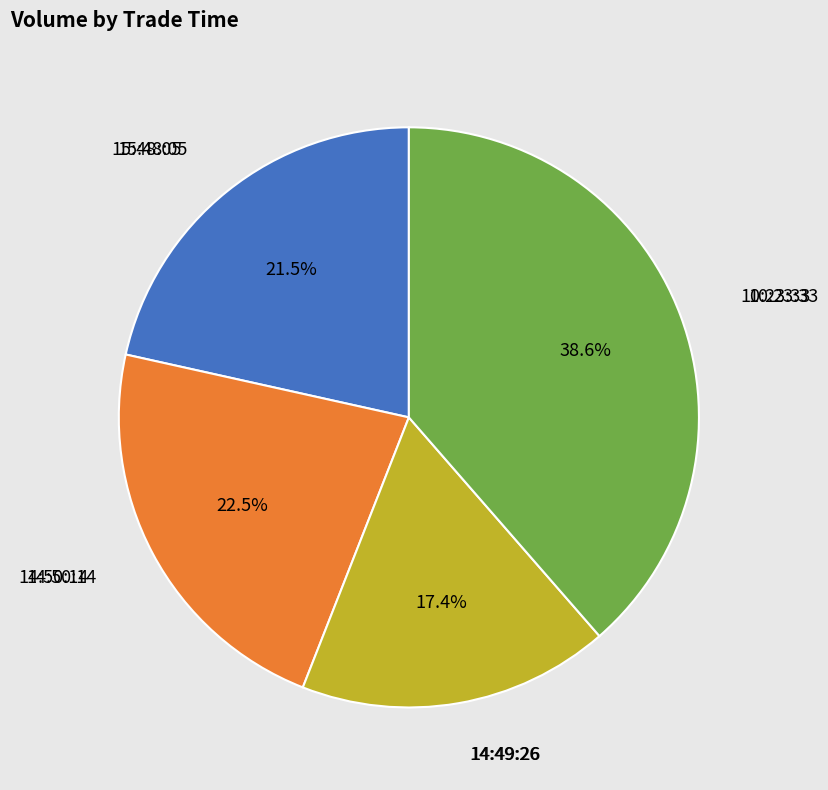

Does 10:23:33 account for over 50% of the chart?

No